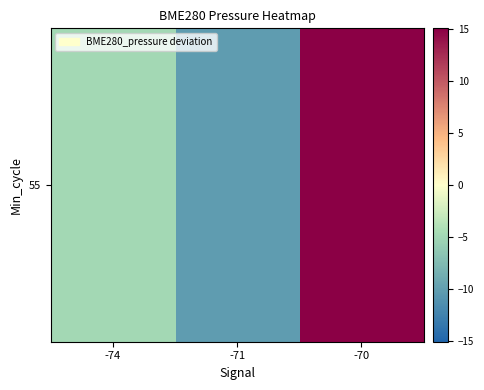

What is the change in value from -74 to -70?

+20.0